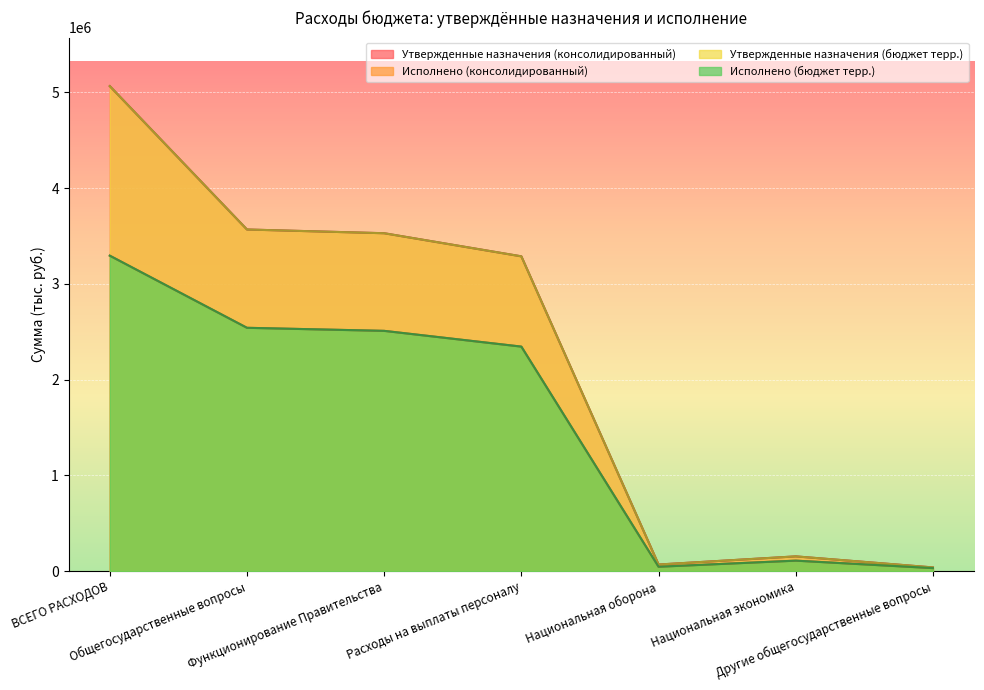

Is the value of Утвержденные назначения (консолидированный) at ВСЕГО РАСХОДОВ greater than the value of Утвержденные назначения (бюджет терр.) at Расходы на выплаты персоналу?

Yes